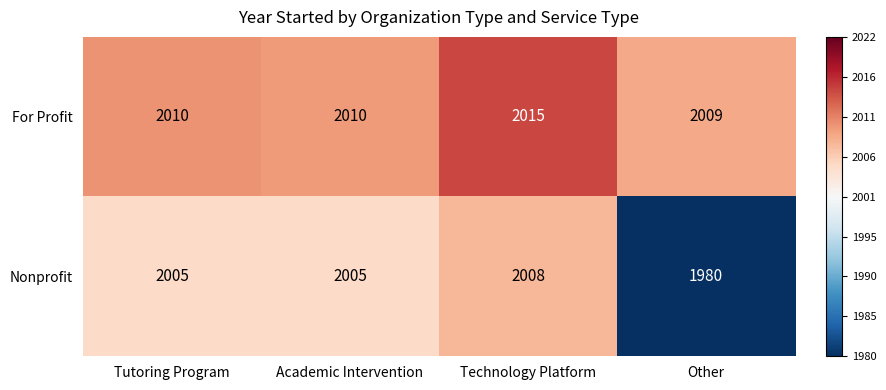

How many For Profit values are between 2010 and 2015?

3